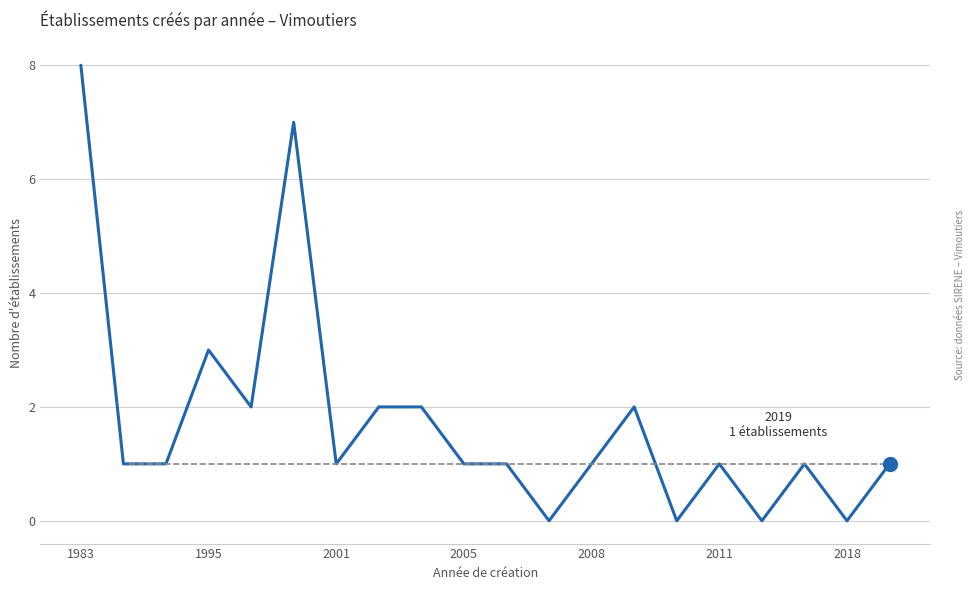

What is the difference between the maximum and minimum values?

8